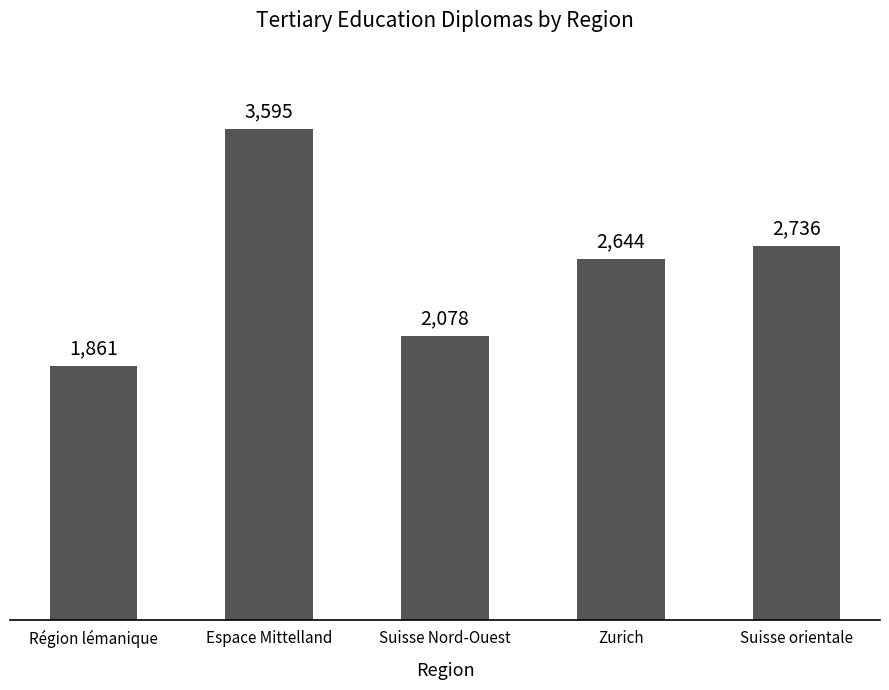

Which has a higher value, Espace Mittelland or Zurich?

Espace Mittelland